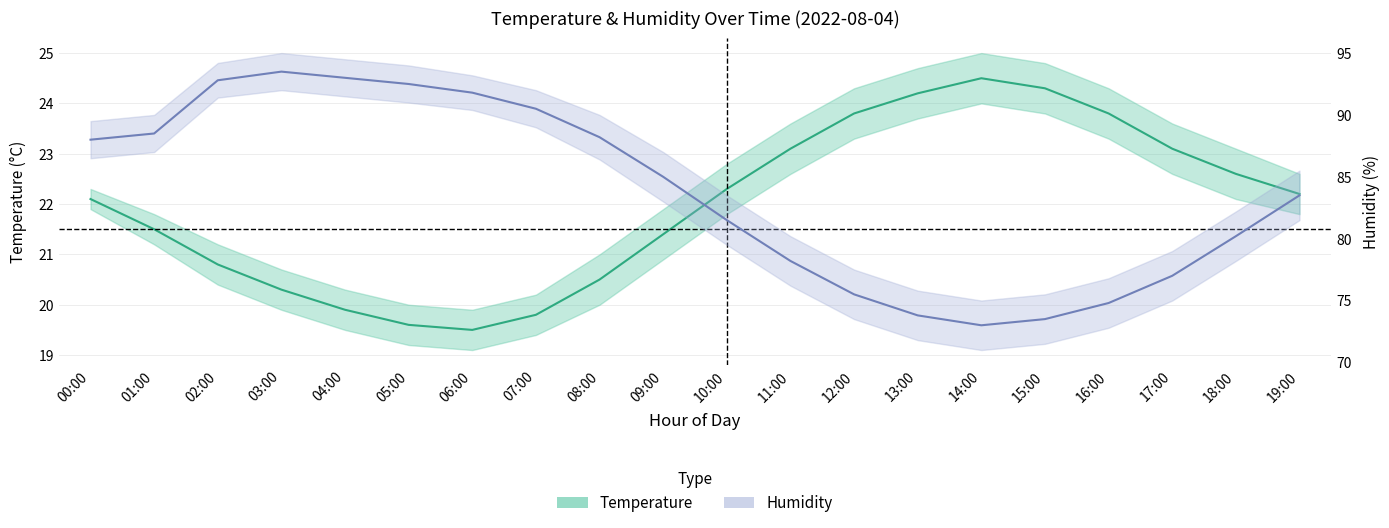

Between 00:00 and 13:00, which is larger?

13:00